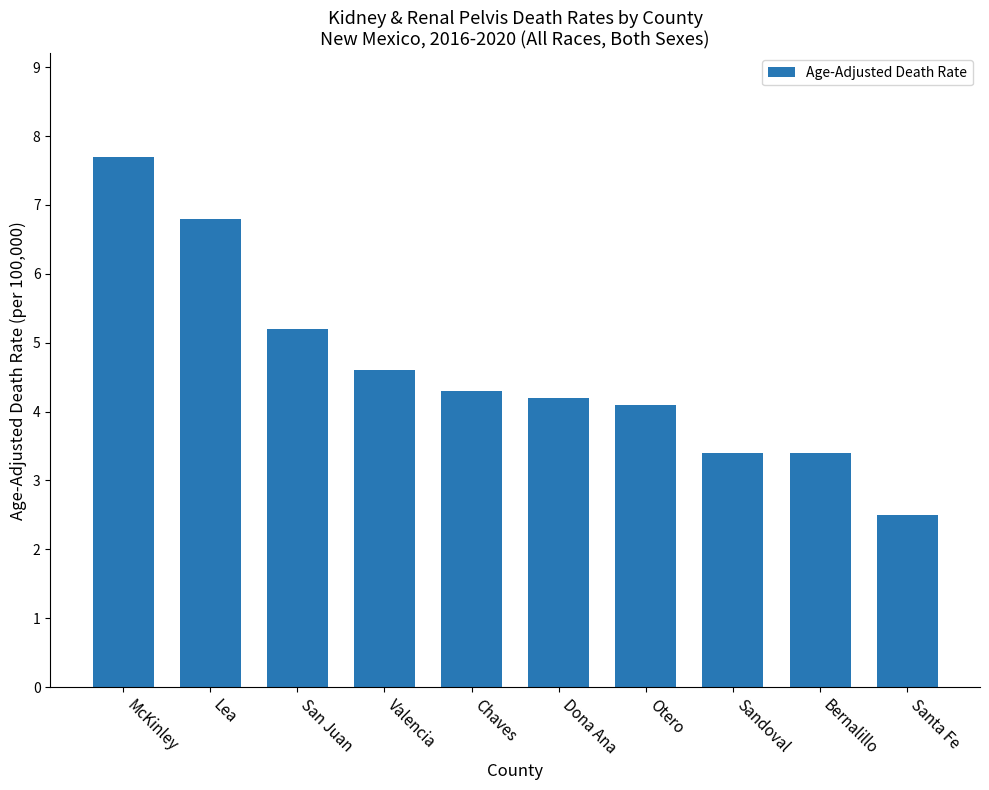

The chart shows a value of 2.5 at McKinley. True or false?

False